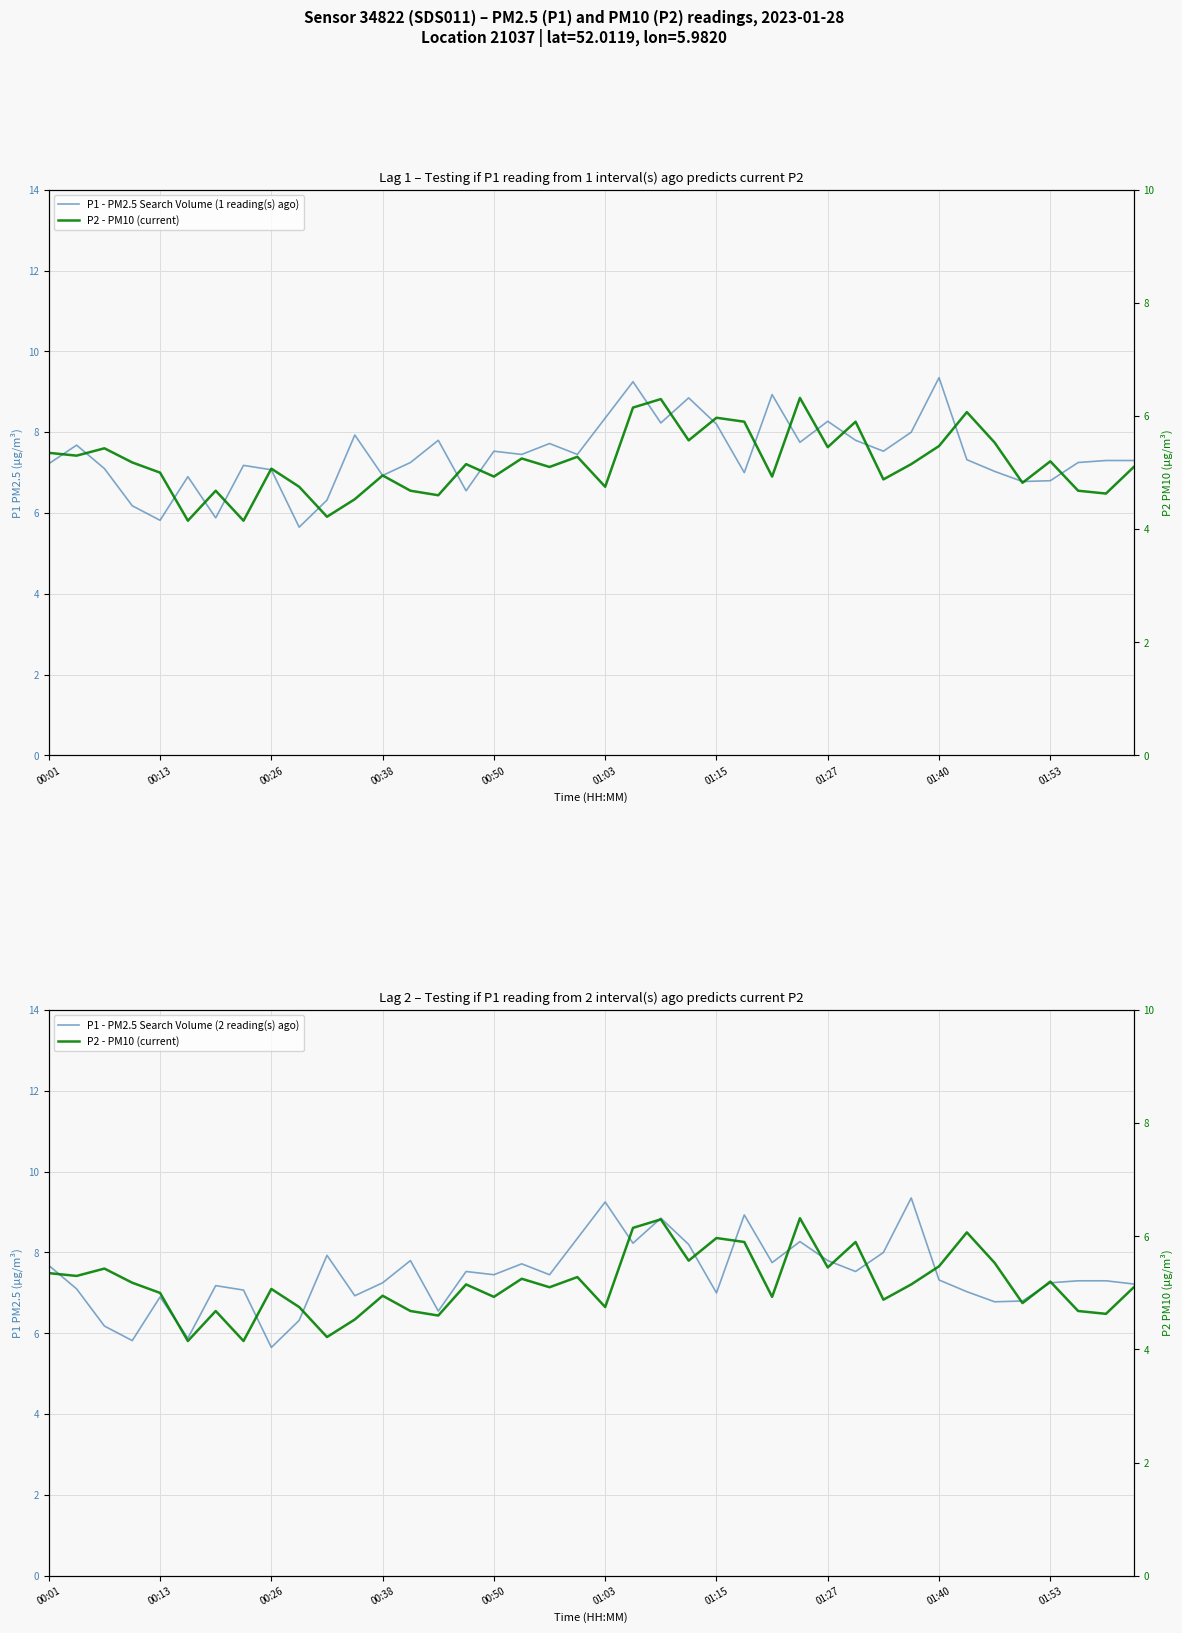

What are all the series names shown in the legend?

P1 - PM2.5 Search Volume (1 reading(s) ago), P2 - PM10 (current), P1 - PM2.5 Search Volume (2 reading(s) ago)